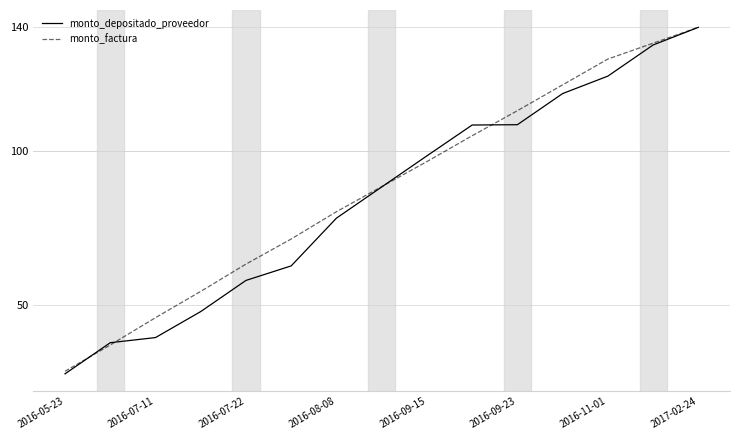

Which series has the largest total across all categories?

monto_factura